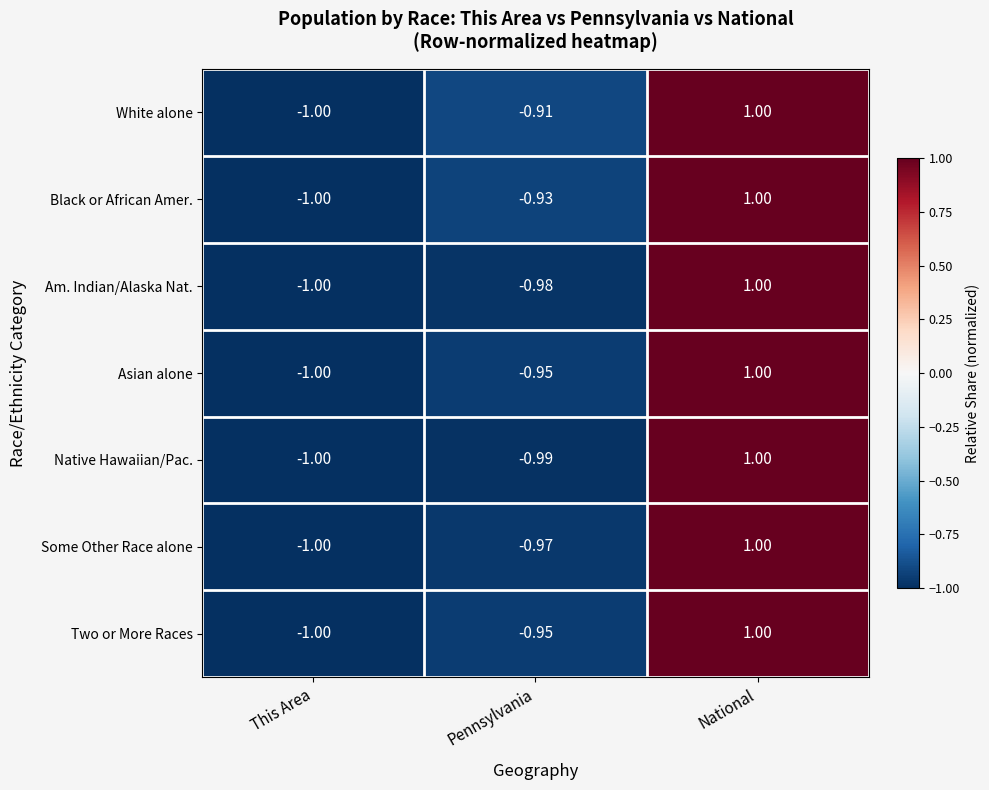

How many positive values does the Native Hawaiian/Pac. series have?

1